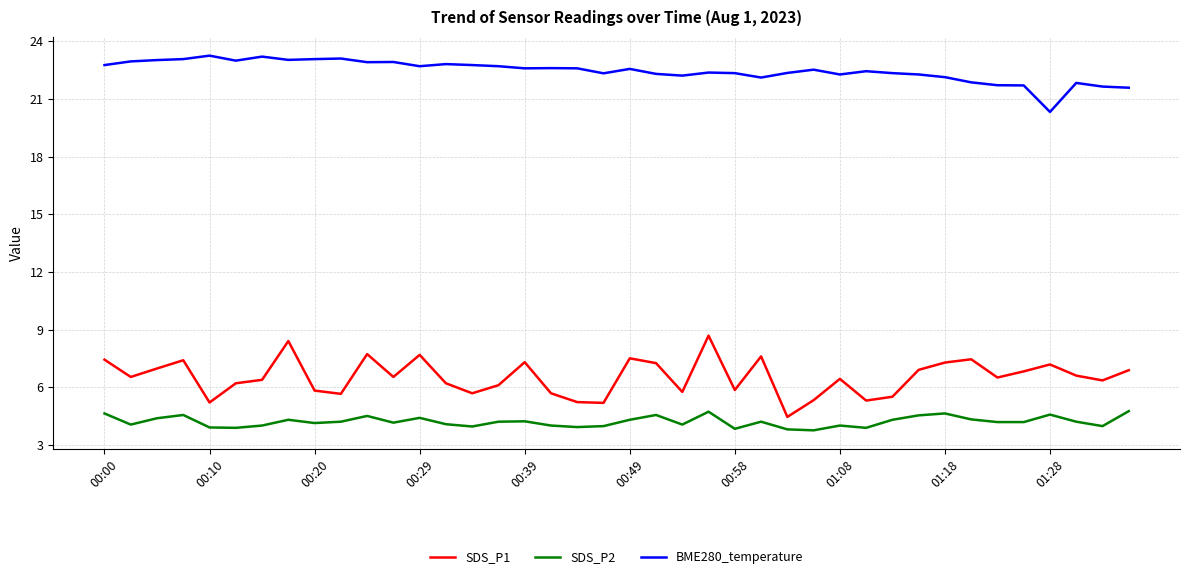

What is the difference between the maximum and minimum values in the SDS_P1 series?

4.2